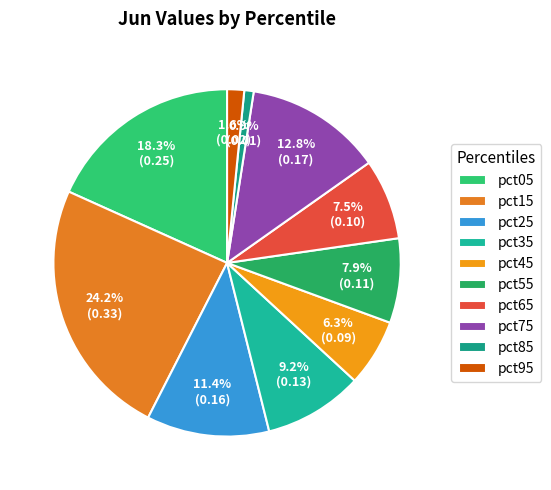

What is the change in value from pct15 to pct65?

-0.2